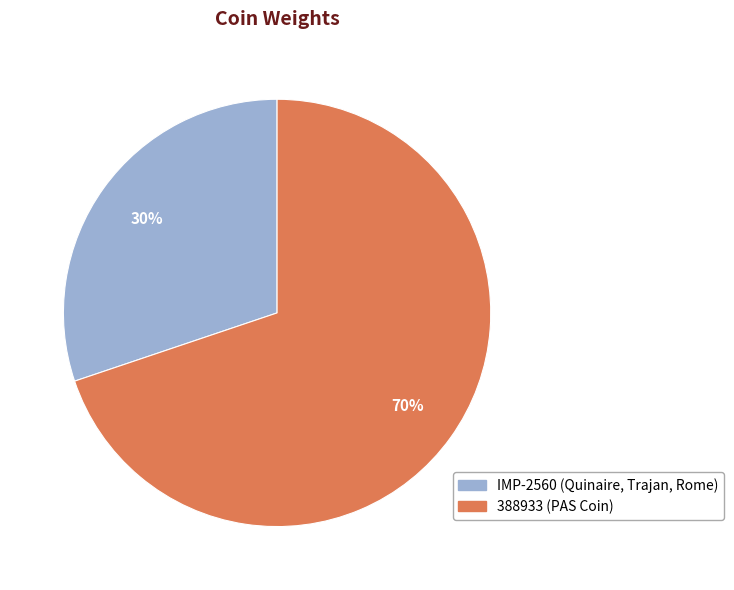

Is it true that IMP-2560 (Quinaire, Trajan, Rome) is 22% of the pie?

False